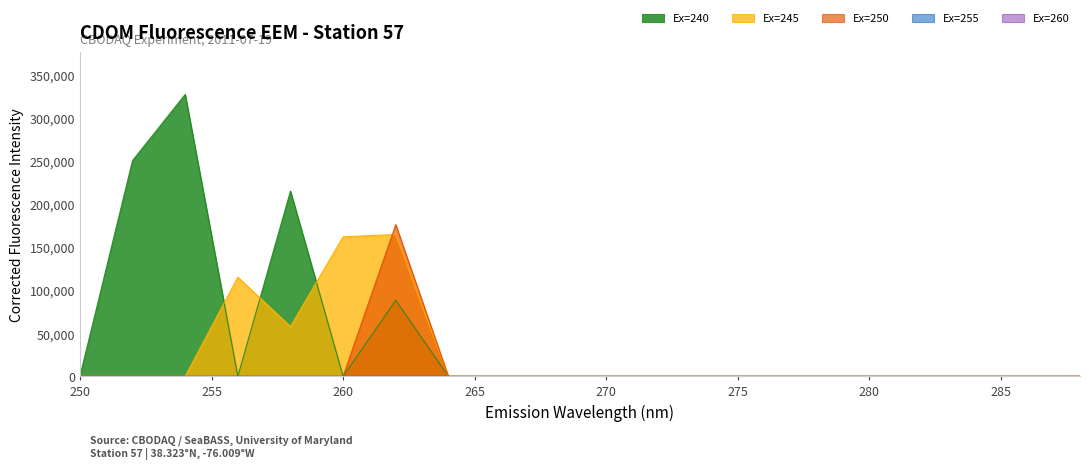

Is the value of Ex=245 at 280 greater than the value of Ex=250 at 264?

No